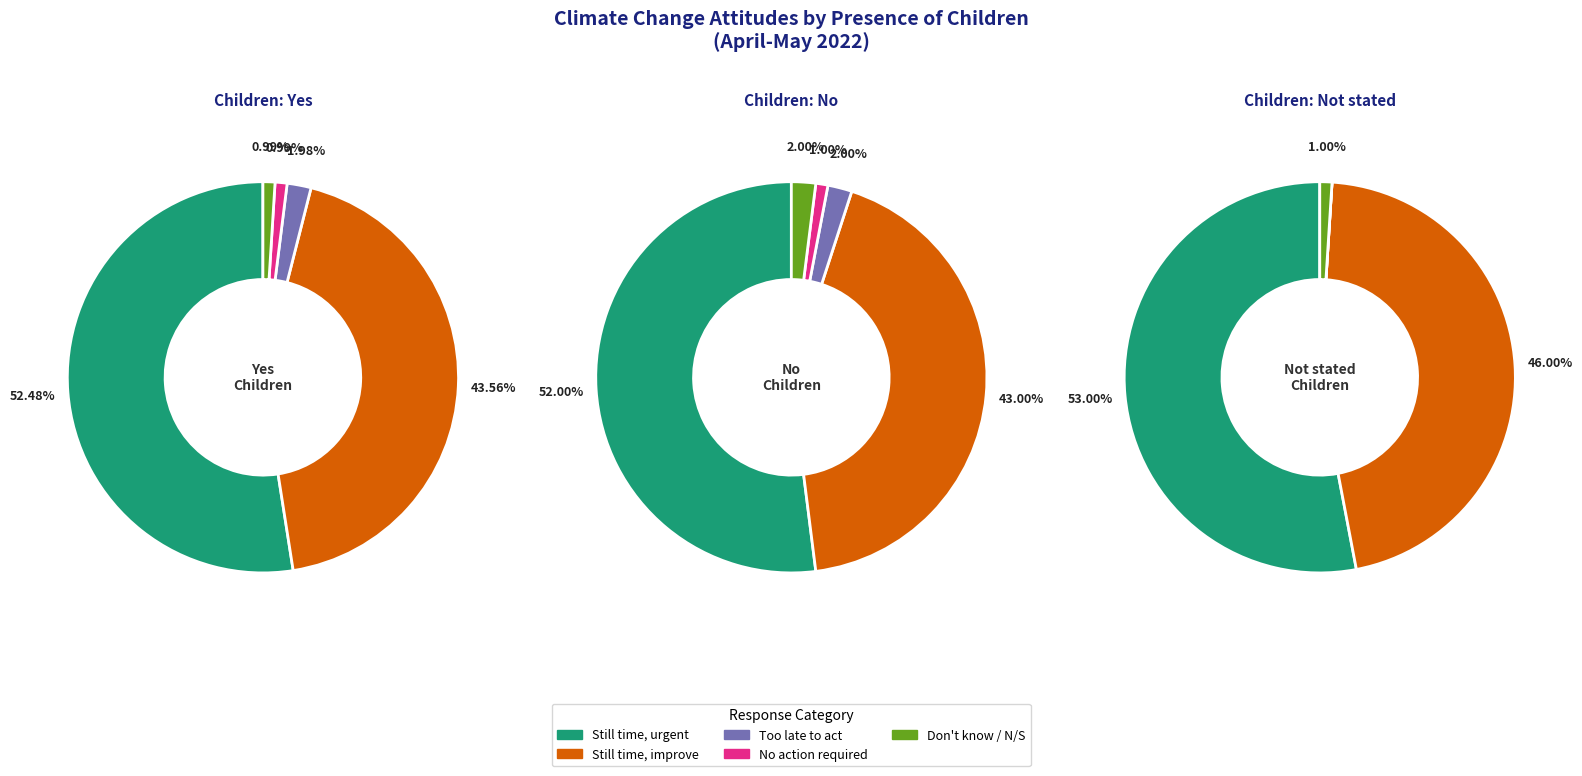

Is the sum of 1 and 2 greater than half?

Yes